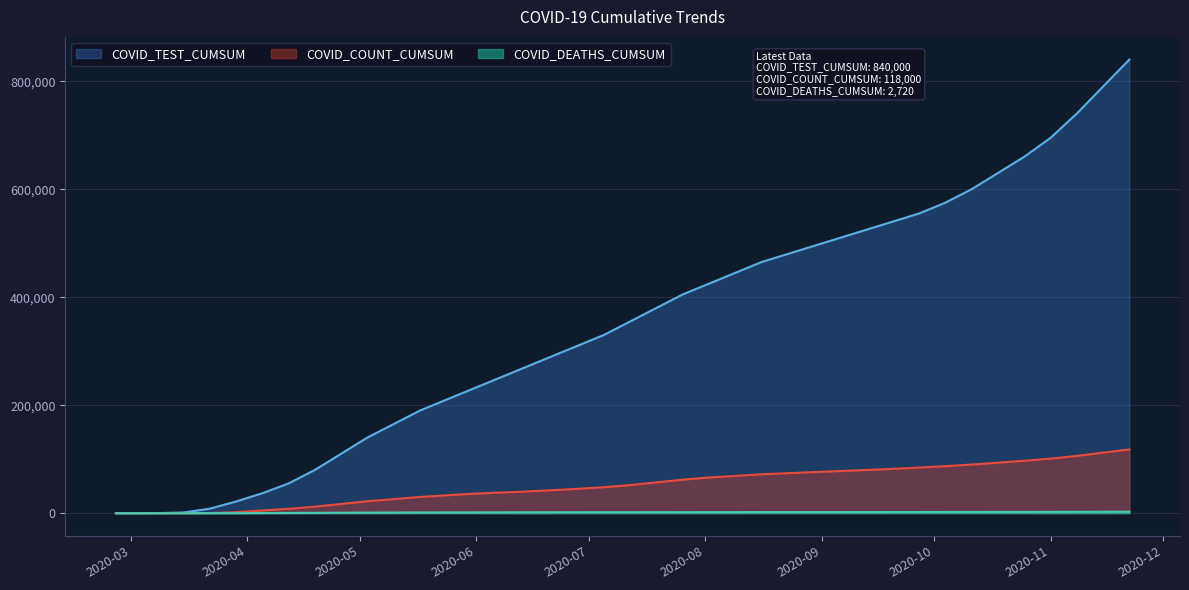

At which label does COVID_DEATHS_CUMSUM first exceed 1770?

2020-07-19